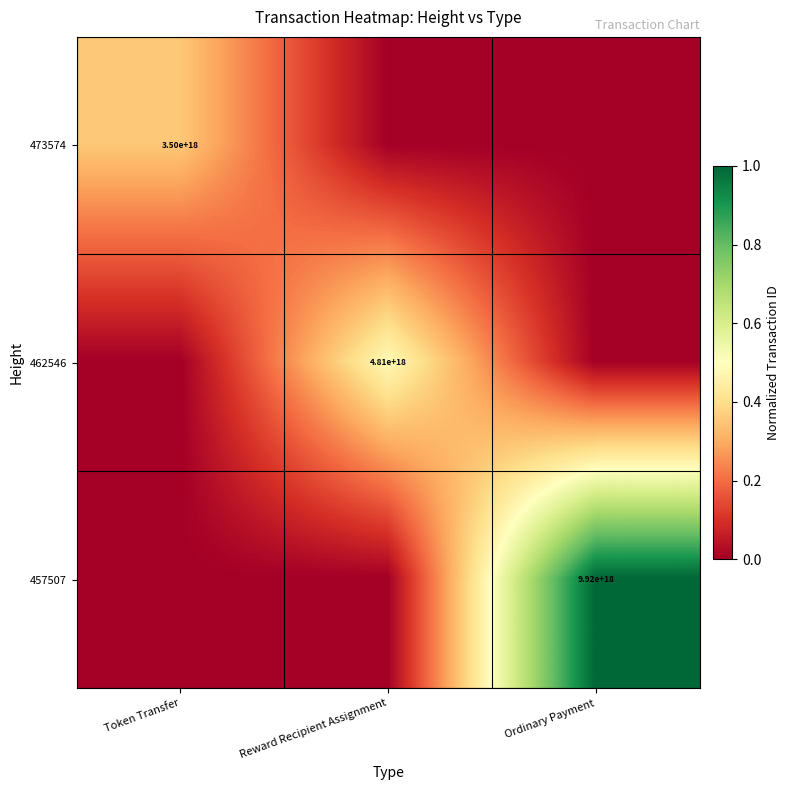

The 457507 series shows 9920000000000000000 at Ordinary Payment. True or false?

True